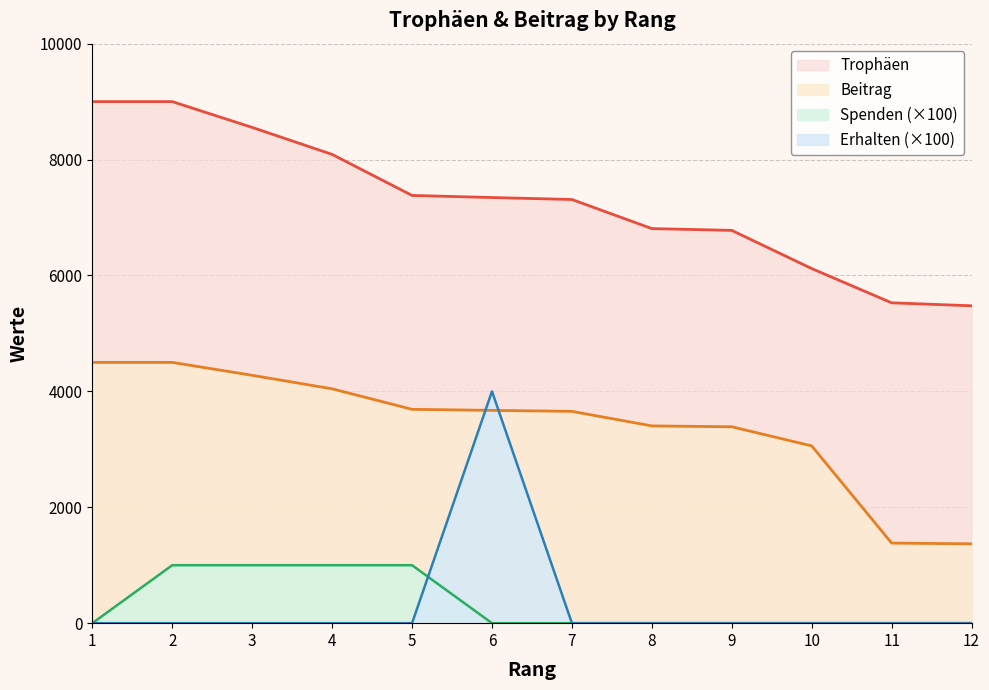

True or false: Erhalten and Trophäen intersect in this chart.

False